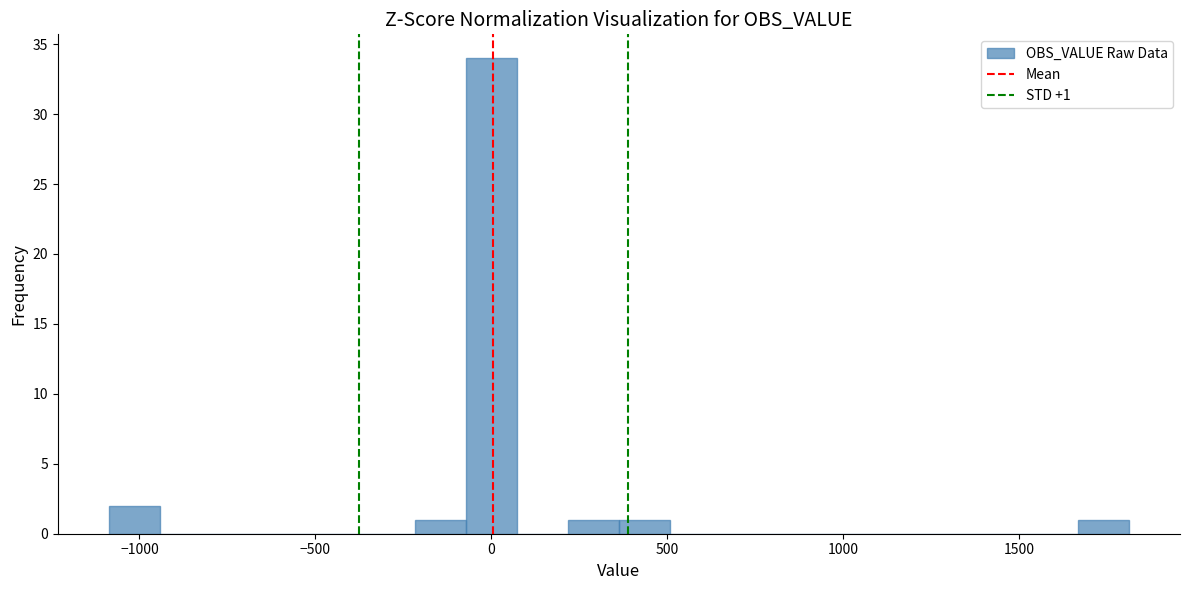

Read against the x-axis, roughly where is the centre of the tallest bar?

0